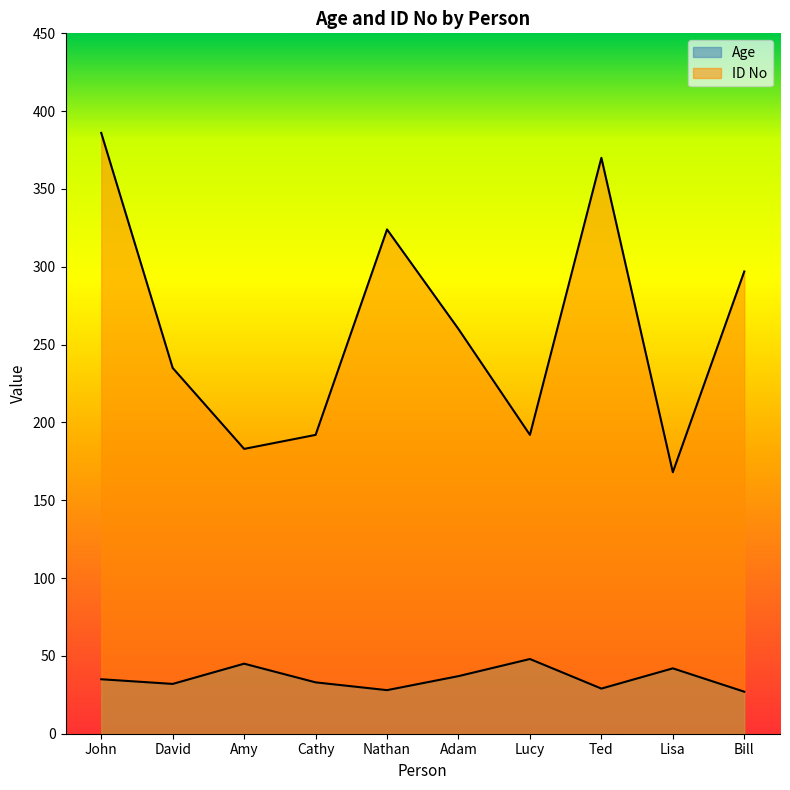

What is the label of the 9th point from the right?

David